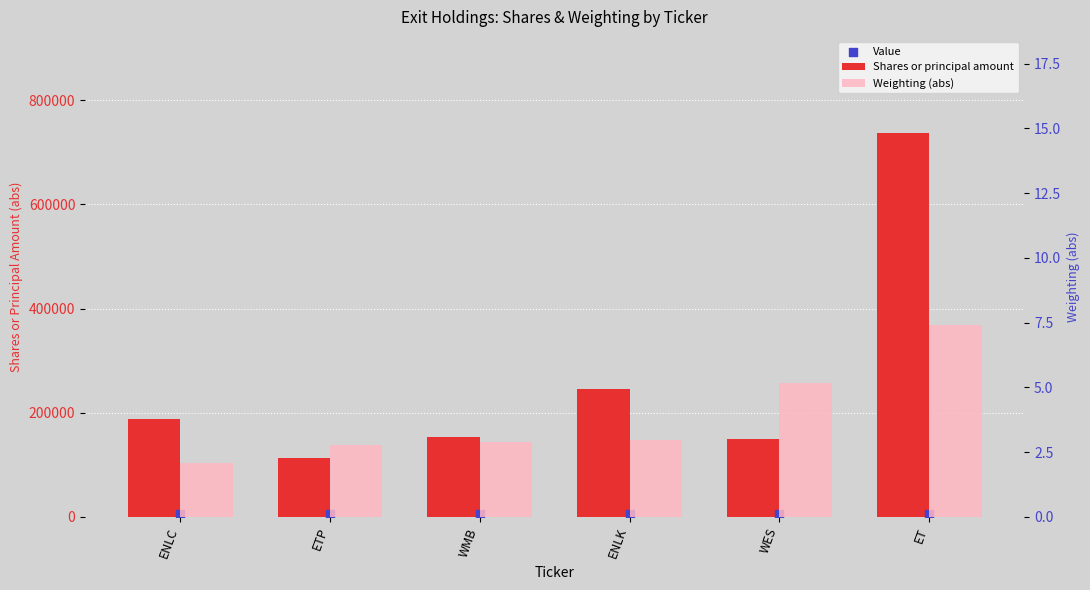

Which series has the largest total across all categories?

Shares or principal amount